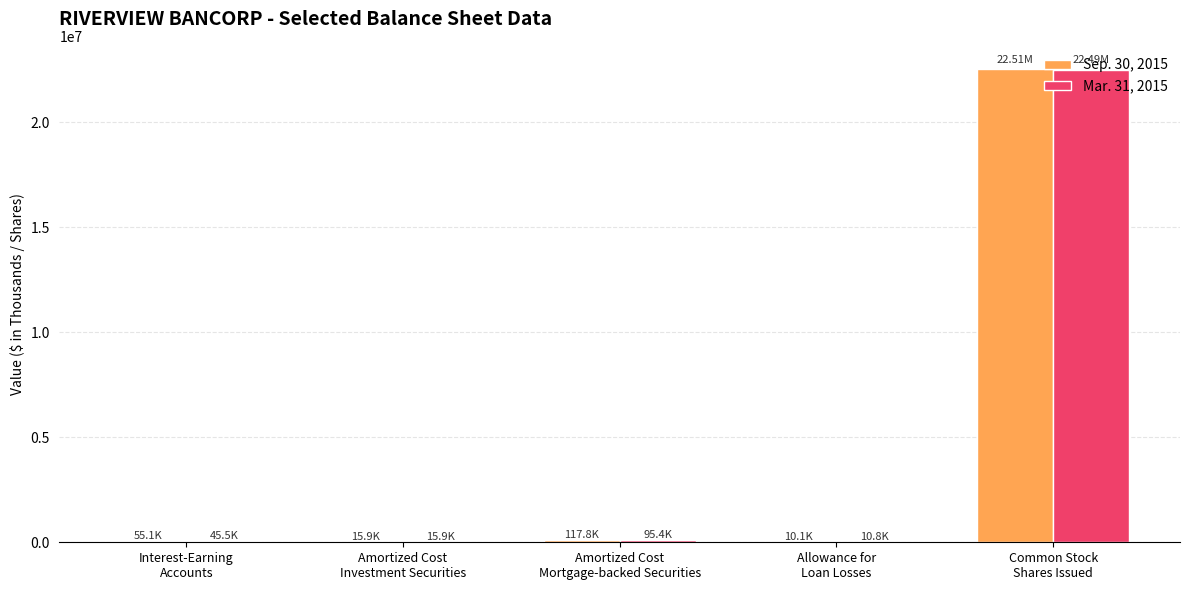

Count the number of data series in this chart.

2